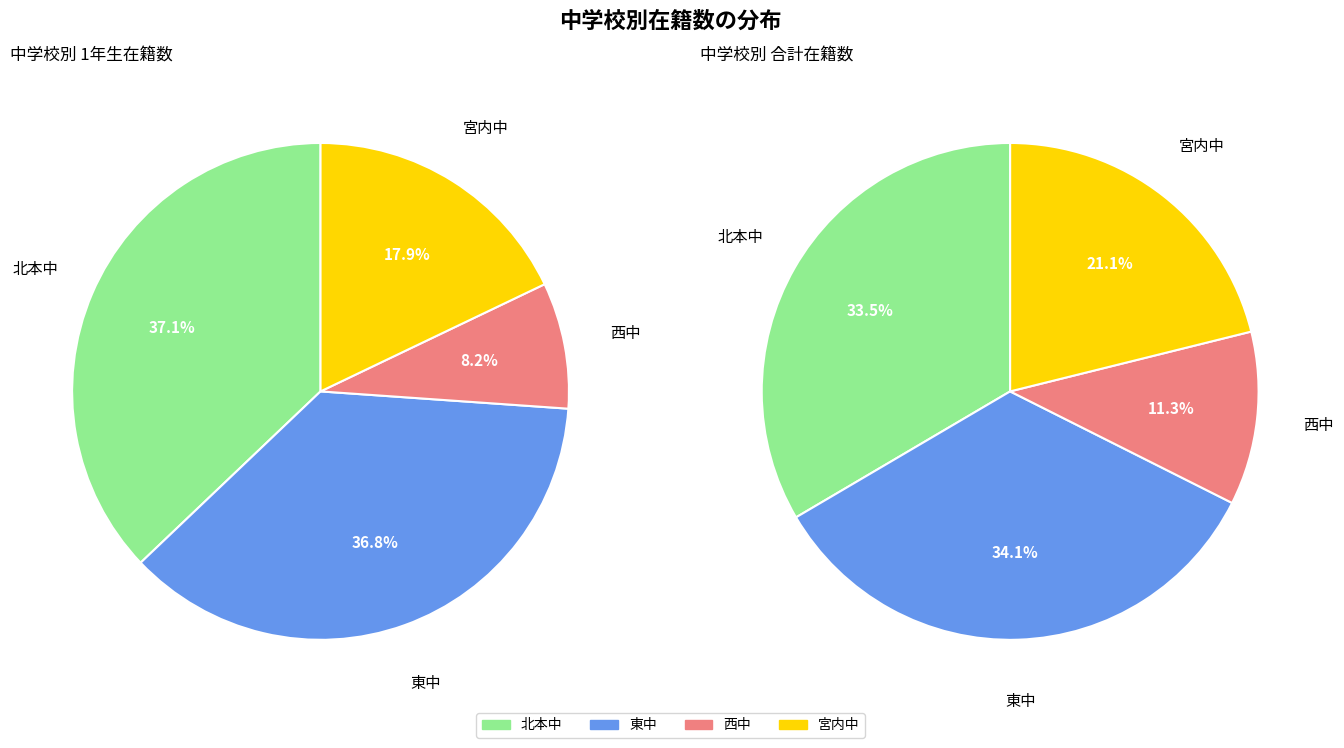

Between 東中 and 西中, which is larger?

東中